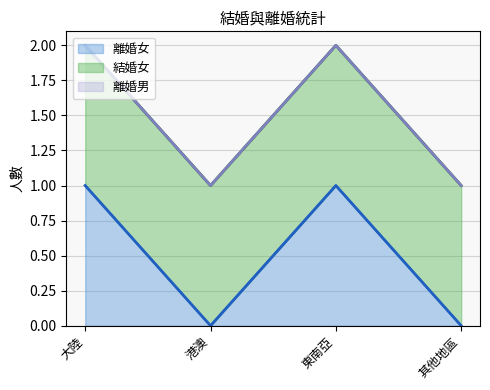

Is it true that 離婚男 (line) equals 1 at 港澳?

True